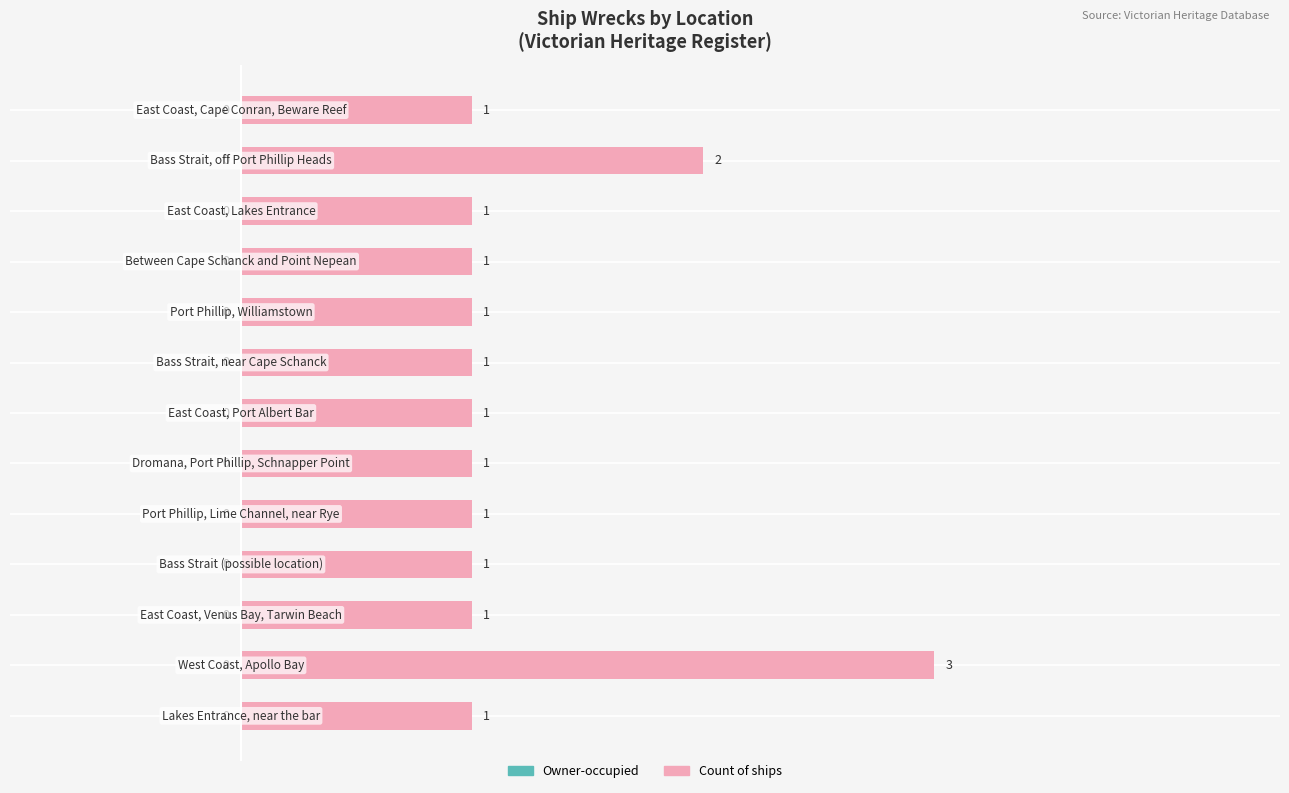

What is the sum of all values?

16